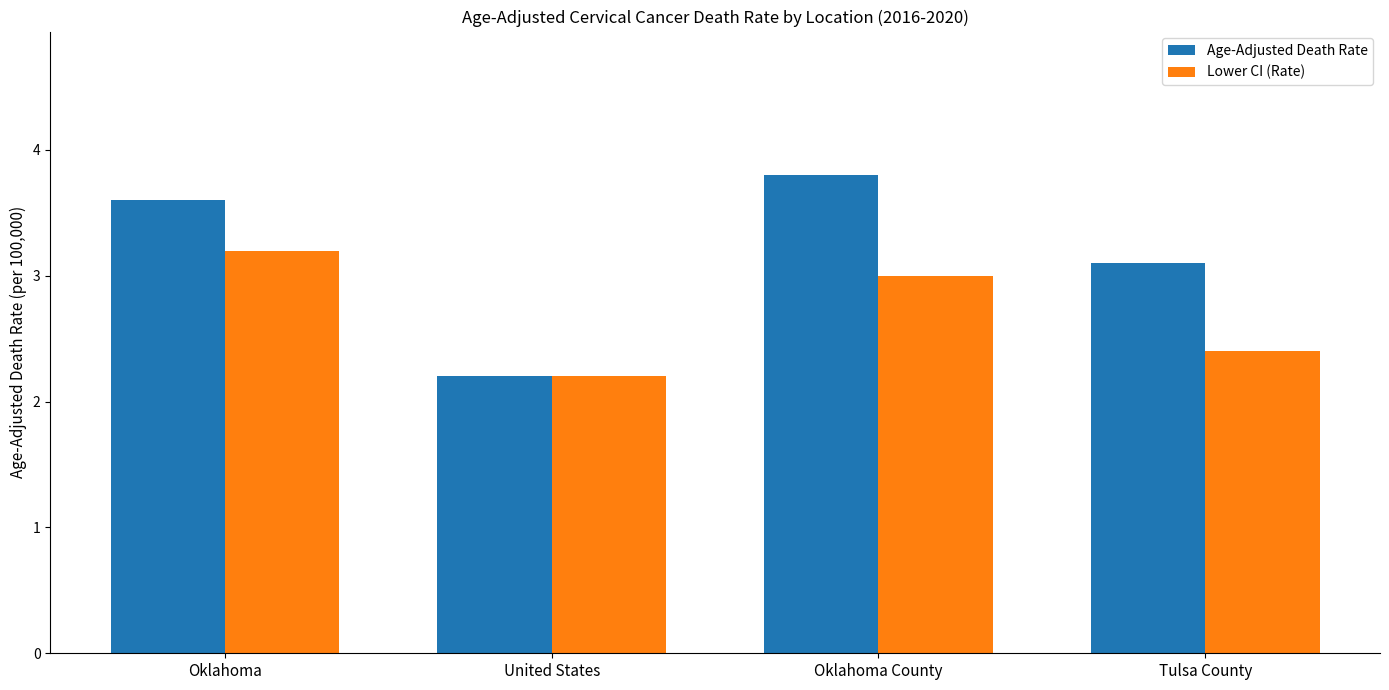

What is the spread (max minus min) of values at Tulsa County?

0.7